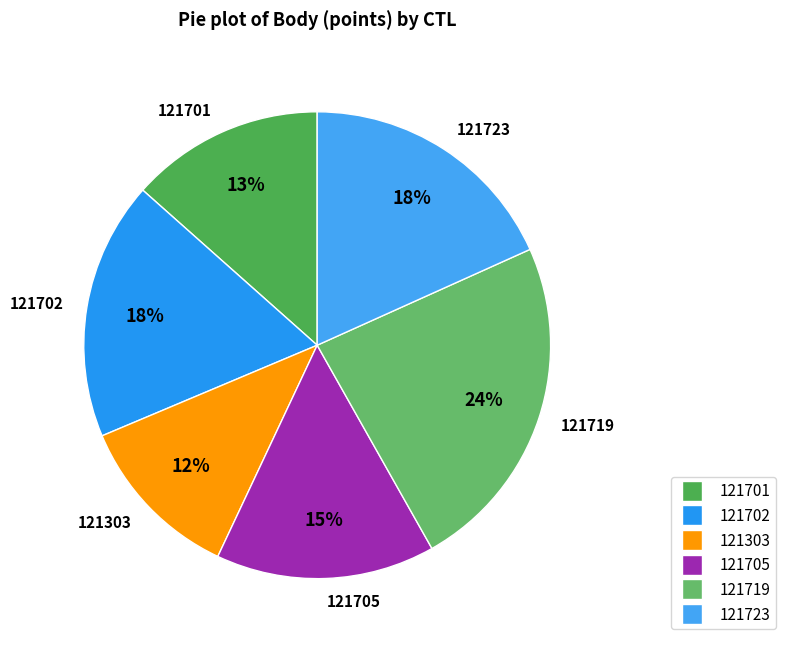

Does any single category account for the majority?

No